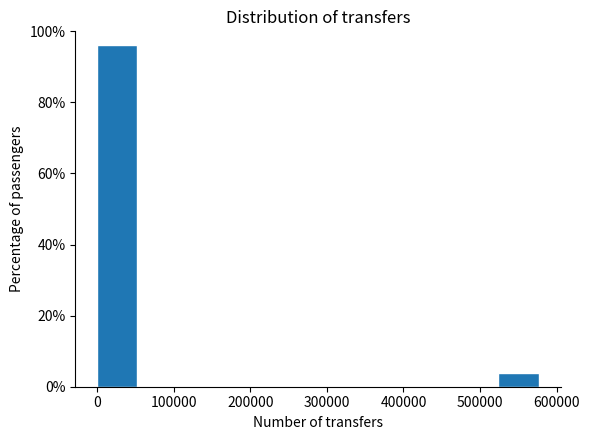

Reading left to right, list every bar in this chart as the range it spans on the x-axis followed by its height. Neither the bar edges nor the heights are printed on the chart, so give them approximately, as read against the axes.

0 to 60000: 96
60000 to 120000: 0
120000 to 170000: 0
170000 to 230000: 0
230000 to 290000: 0
290000 to 350000: 0
350000 to 410000: 0
410000 to 470000: 0
470000 to 520000: 0
520000 to 580000: 4